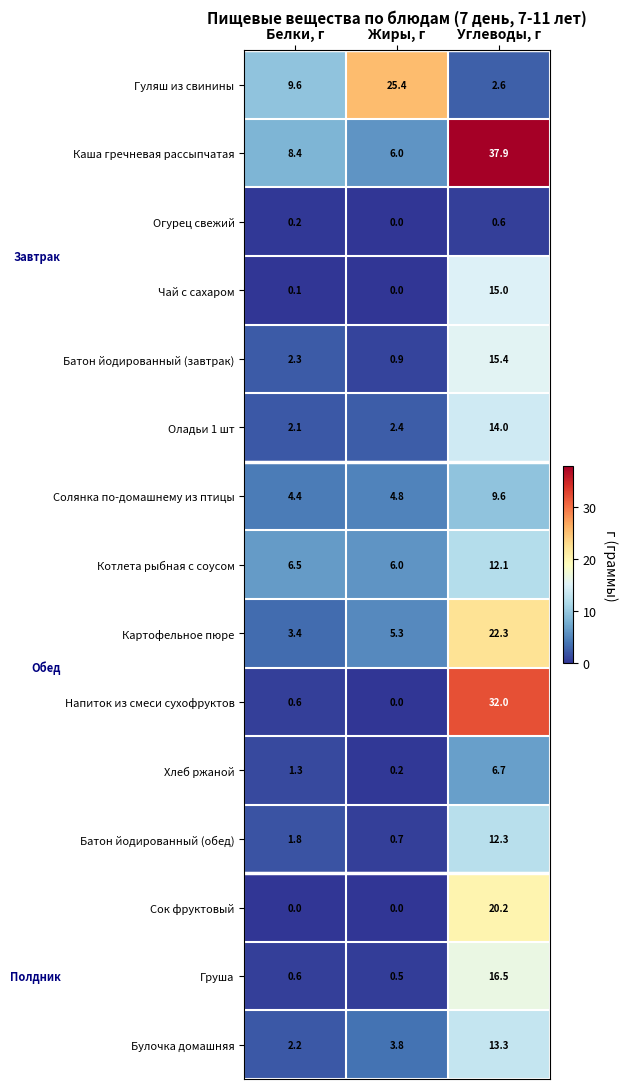

Is it true that Булочка домашняя equals 6.0 at Жиры, г?

False